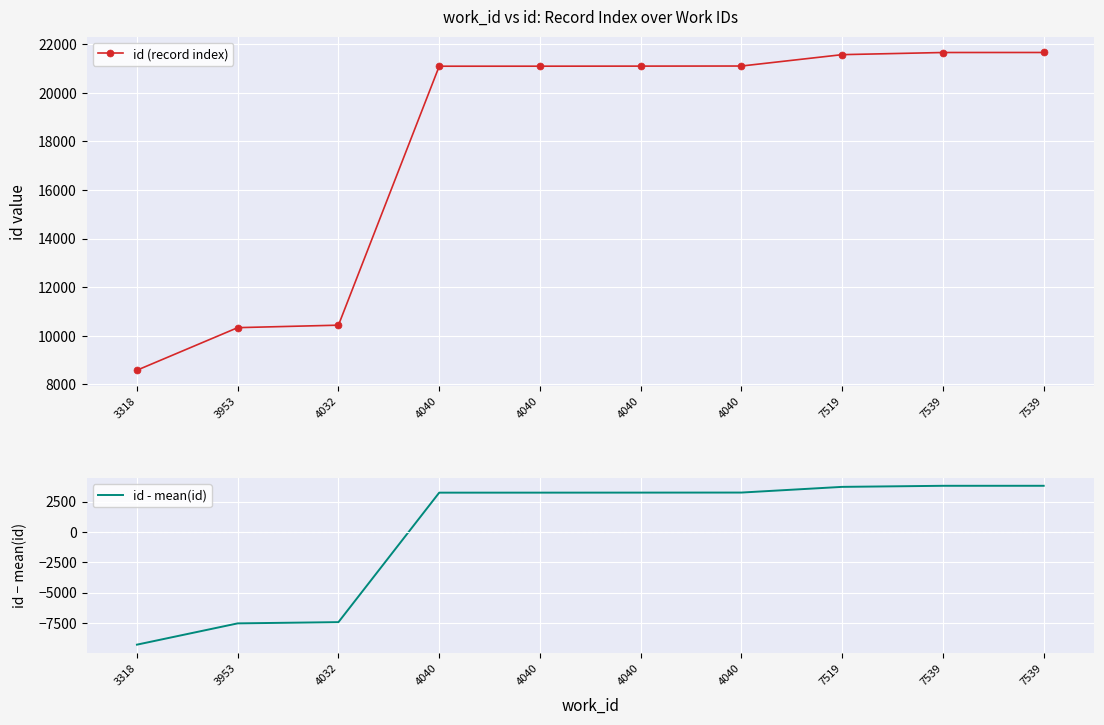

What are all the series names shown in the legend?

id (record index), id - mean(id)